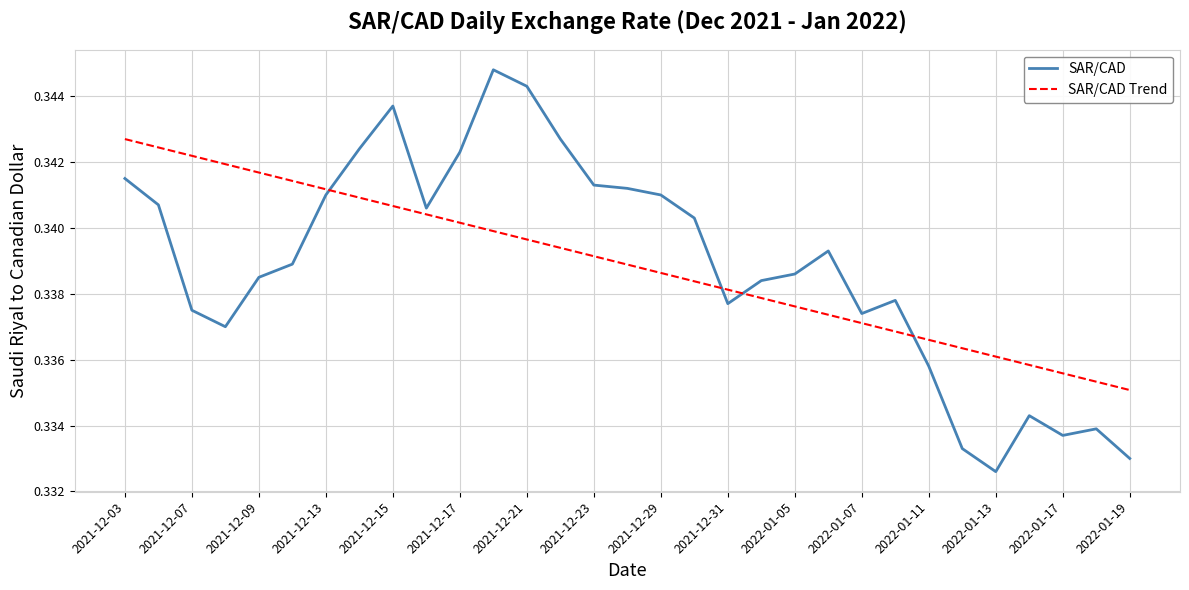

Rank the series by their maximum value, from lowest to highest.

SAR/CAD Trend, SAR/CAD